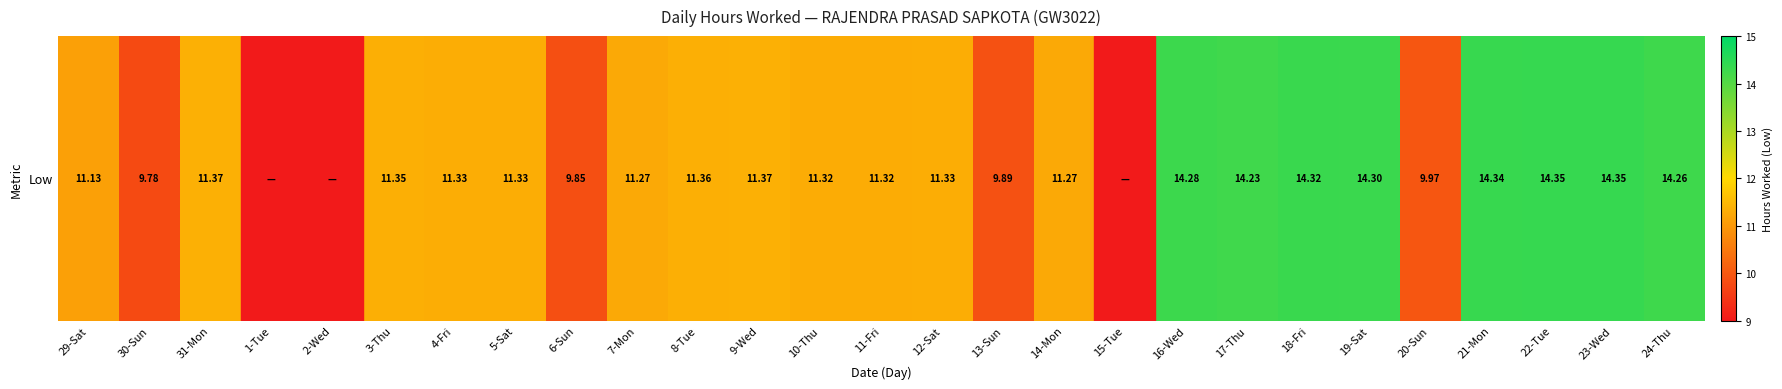

Between 15-Tue and 3-Thu, which is larger?

3-Thu